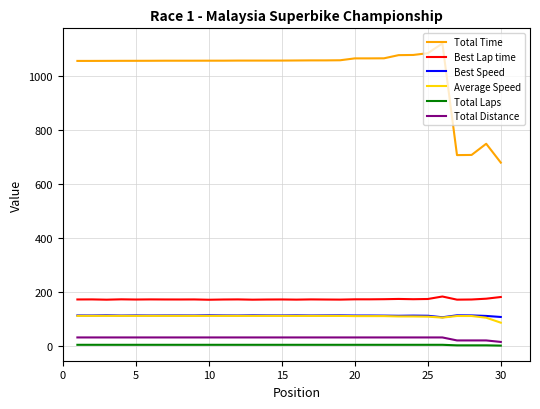

Which series has the largest range (max minus min)?

Total Time